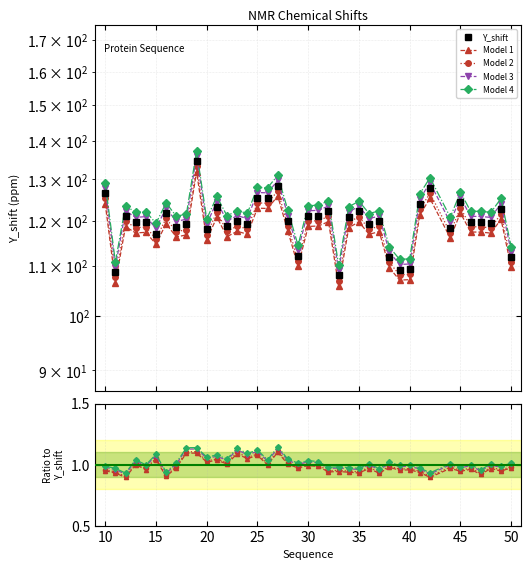

Is it true that Model 4 equals 1.3 at 24?

False